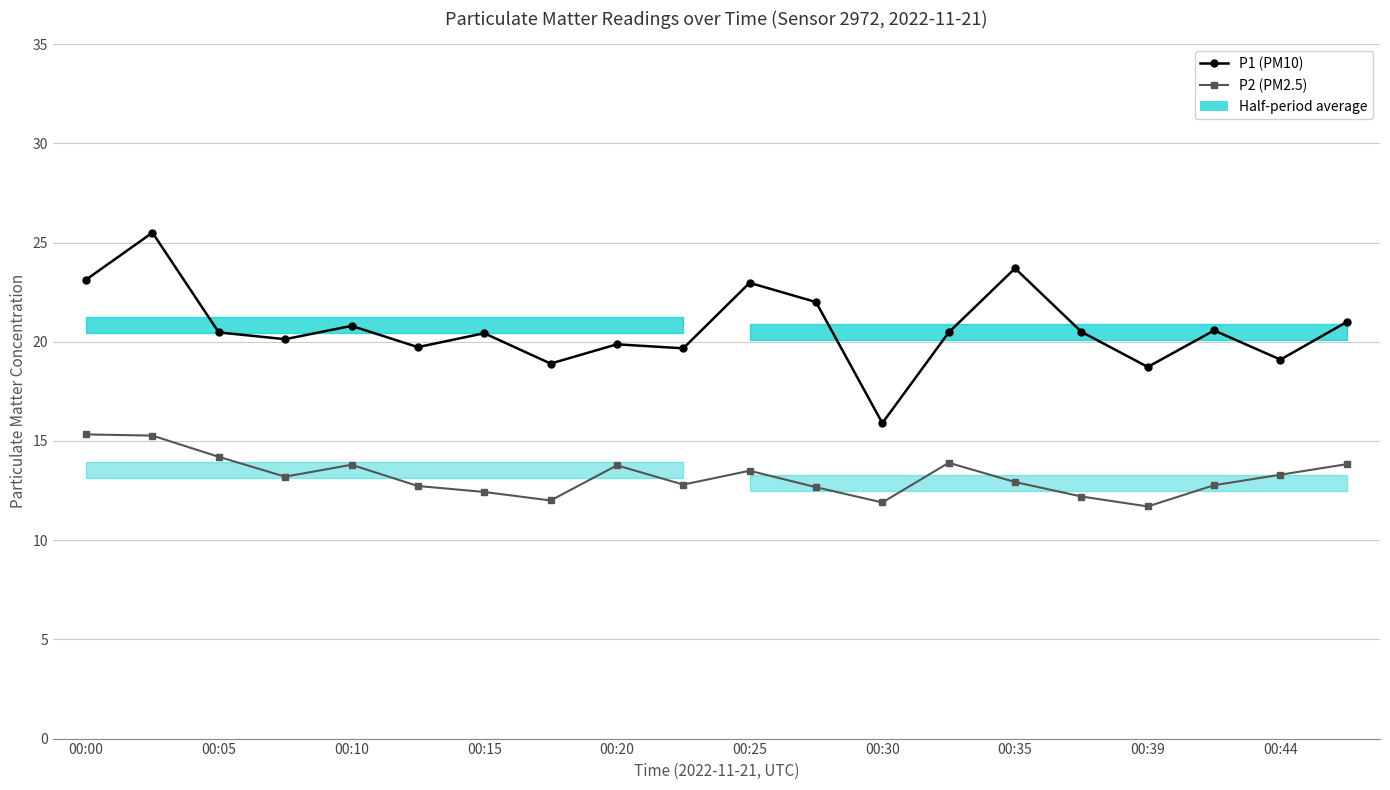

Does the chart have visible grid lines?

Yes